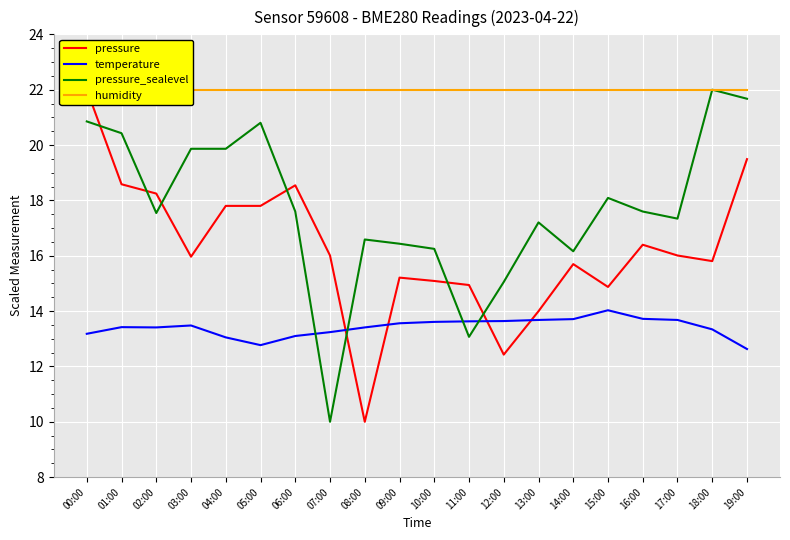

At which category is the sum across all series the highest?

00:00